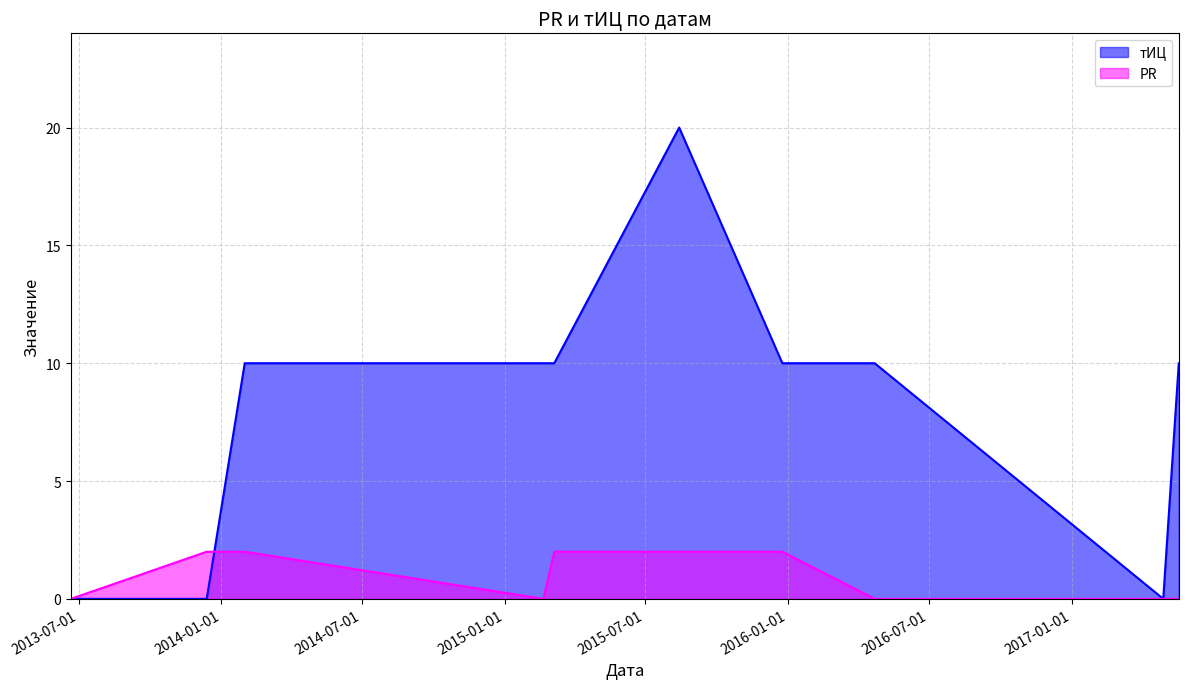

How many values in the тИЦ series exceed 10?

1